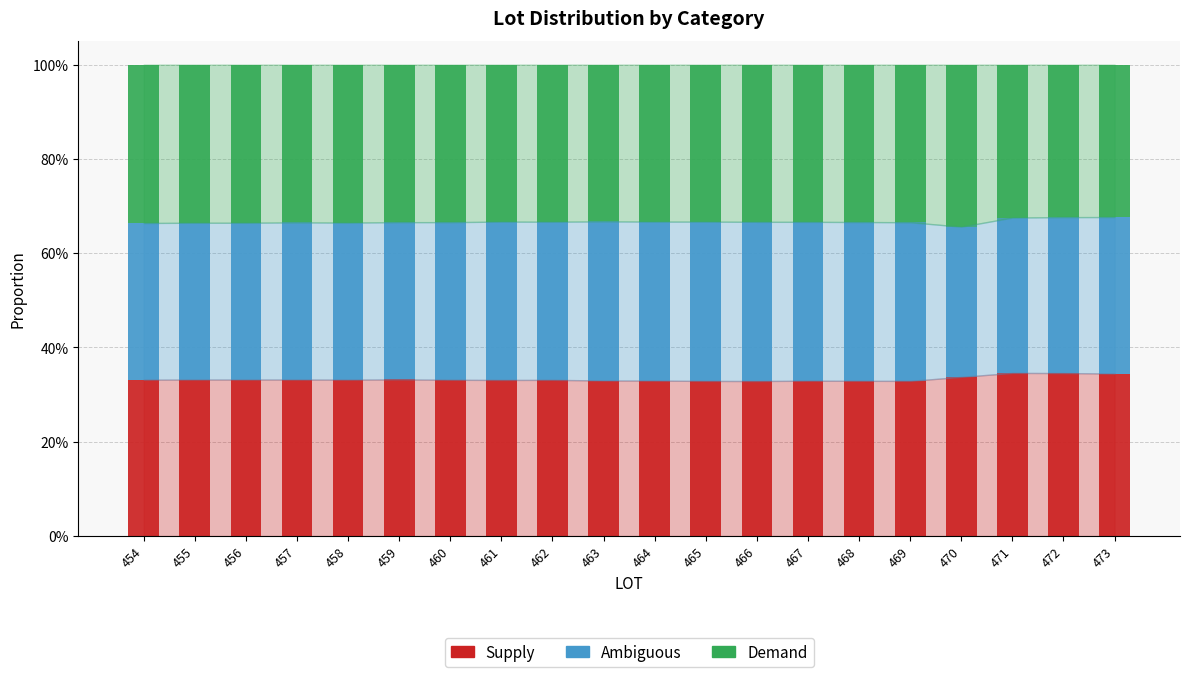

Does the chart contain stacked bars?

Yes